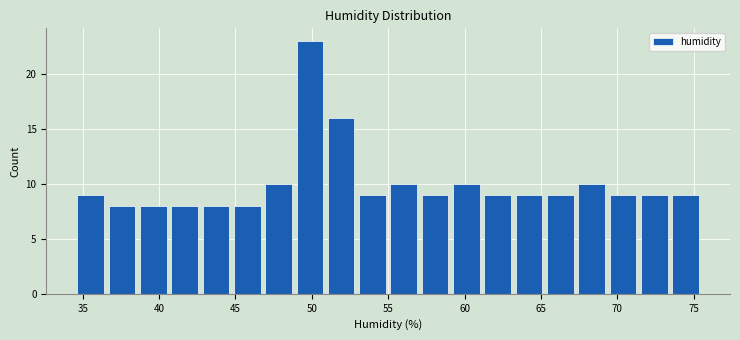

Reading left to right, list every bar in this chart as the range it spans on the x-axis followed by its height. Neither the bar edges nor the heights are printed on the chart, so give them approximately, as read against the axes.

34.50 to 36.55: 9
36.55 to 38.60: 8
38.60 to 40.65: 8
40.65 to 42.70: 8
42.70 to 44.75: 8
44.75 to 46.80: 8
46.80 to 48.85: 10
48.85 to 50.90: 23
50.90 to 52.95: 16
52.95 to 55.00: 9
55.00 to 57.05: 10
57.05 to 59.10: 9
59.10 to 61.15: 10
61.15 to 63.20: 9
63.20 to 65.25: 9
65.25 to 67.30: 9
67.30 to 69.35: 10
69.35 to 71.40: 9
71.40 to 73.45: 9
73.45 to 75.50: 9